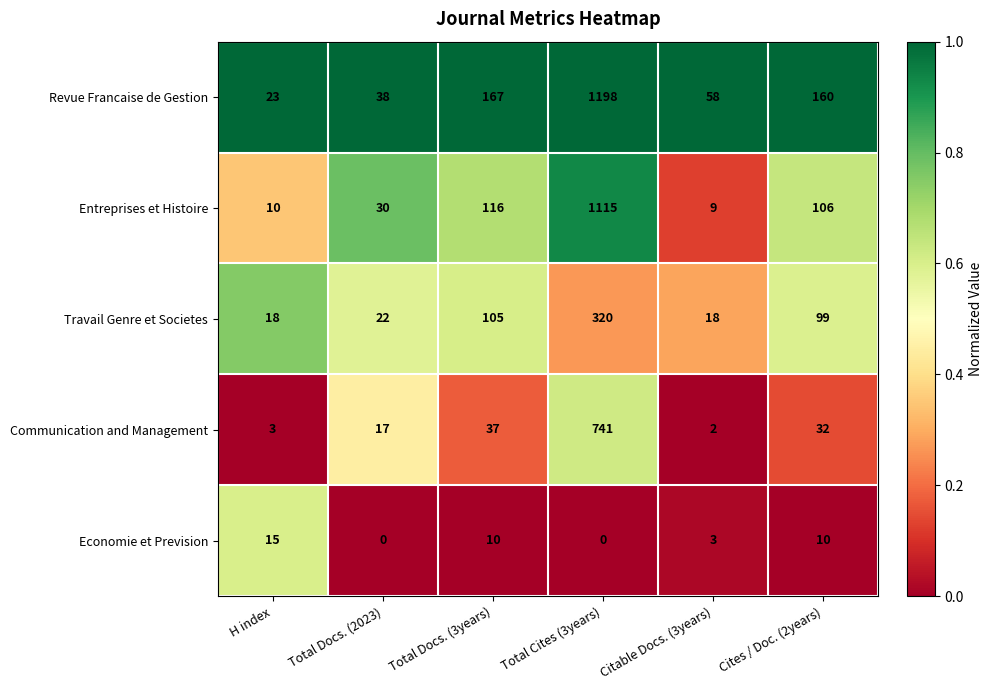

The Entreprises et Histoire series shows 152 at Cites / Doc. (2years). True or false?

False